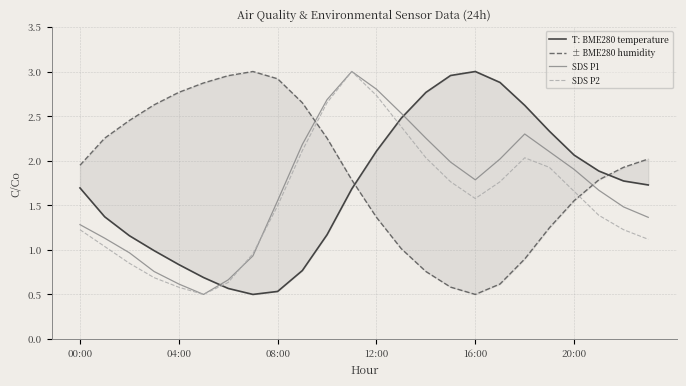

What is the label of the 14th point from the right?

10